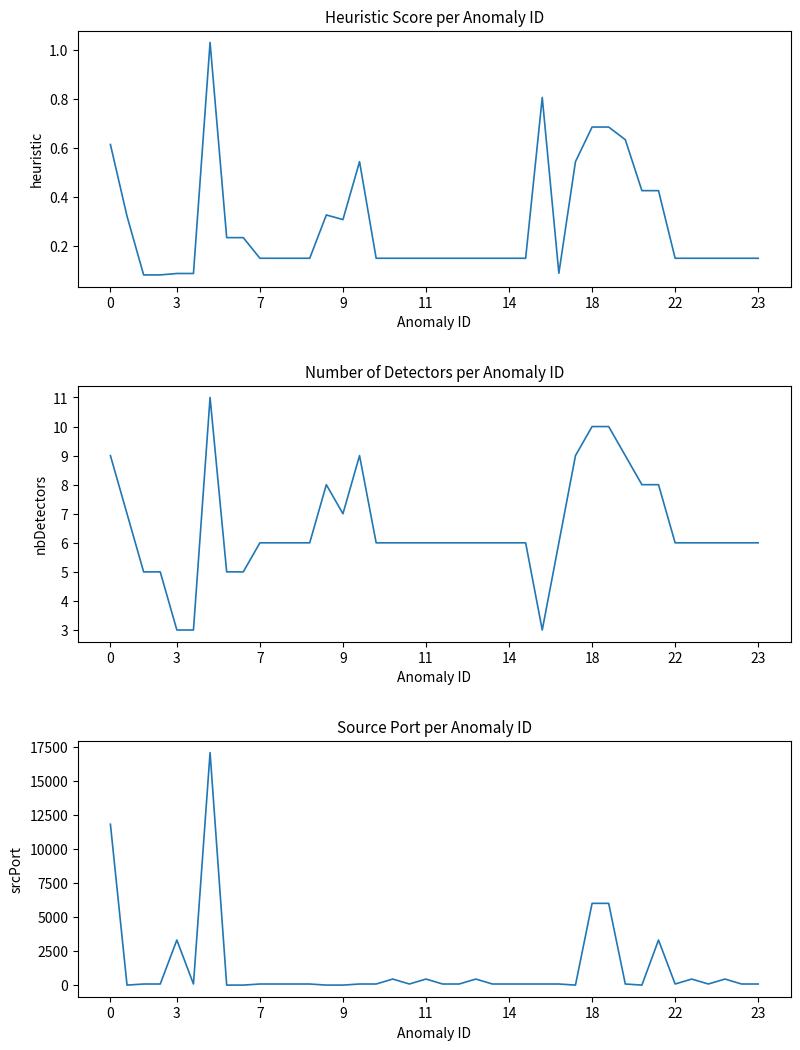

Rank the series by their maximum value, from lowest to highest.

heuristic, nbDetectors, srcPort